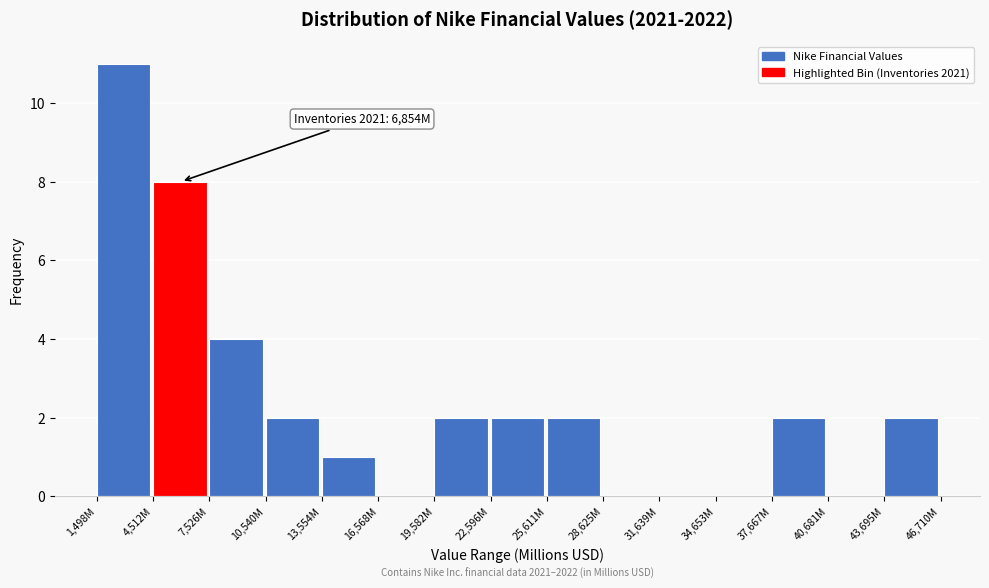

Reading left to right, what are all the values shown in this chart?

1,498M=11	4,512M=8	7,526M=4	10,540M=2	13,554M=1	16,568M=0	19,582M=2	22,596M=2	25,611M=2	28,625M=0	31,639M=0	34,653M=0	37,667M=2	40,681M=0	43,695M=2